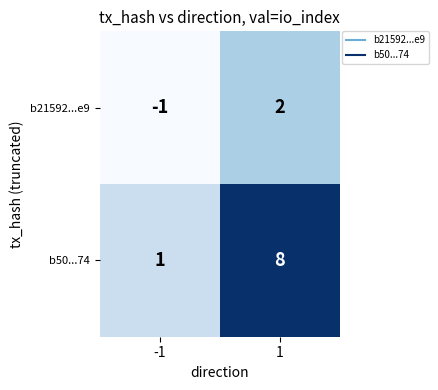

Which series changed the most between -1 and 1?

b50...74